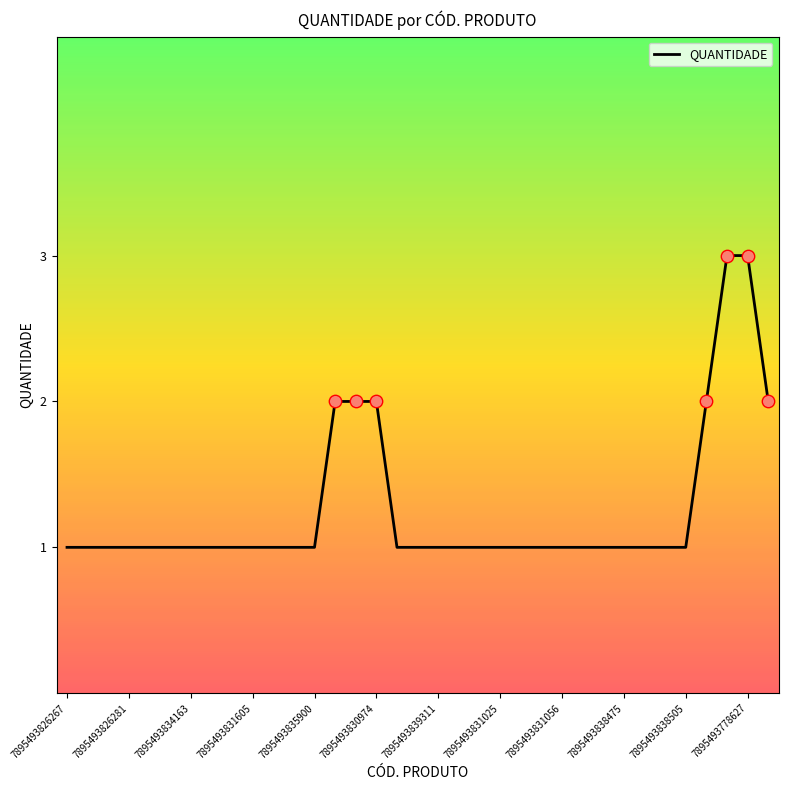

What is the maximum value shown in the chart?

3